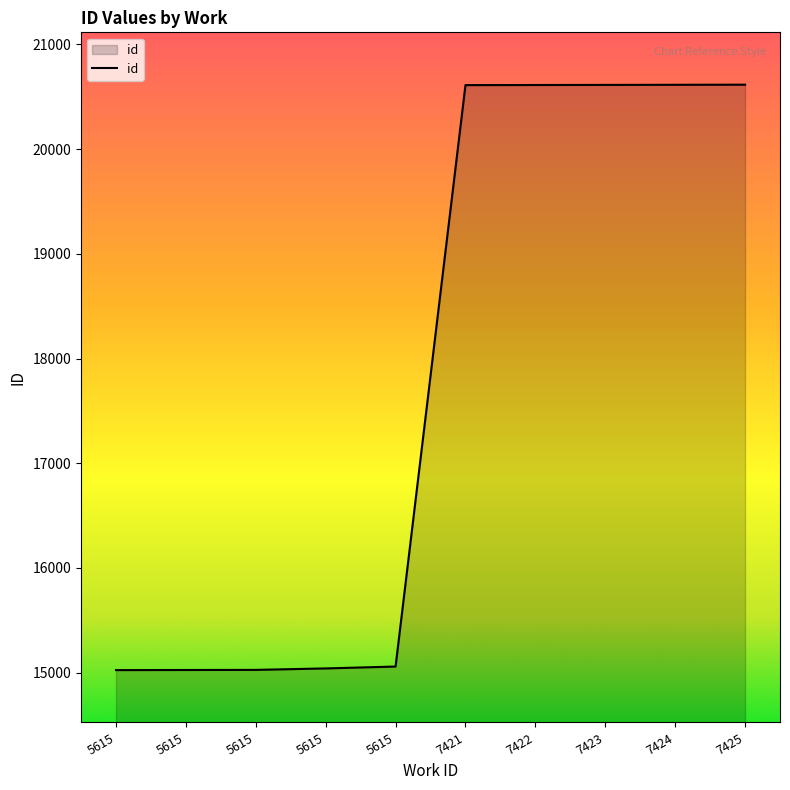

Reading right to left, list all the values displayed in this chart.

7425=20615	7424=20614	7423=20613	7422=20612	7421=20611	5615=15059	5615=15041	5615=15027	5615=15026	5615=15025